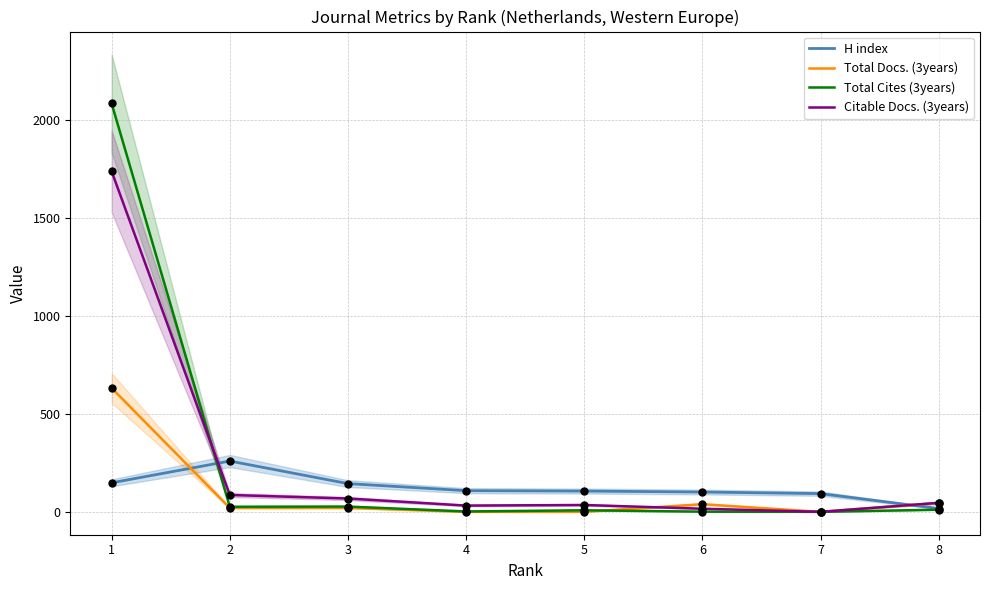

What are all the series names shown in the legend?

H index, Total Docs. (3years), Total Cites (3years), Citable Docs. (3years)